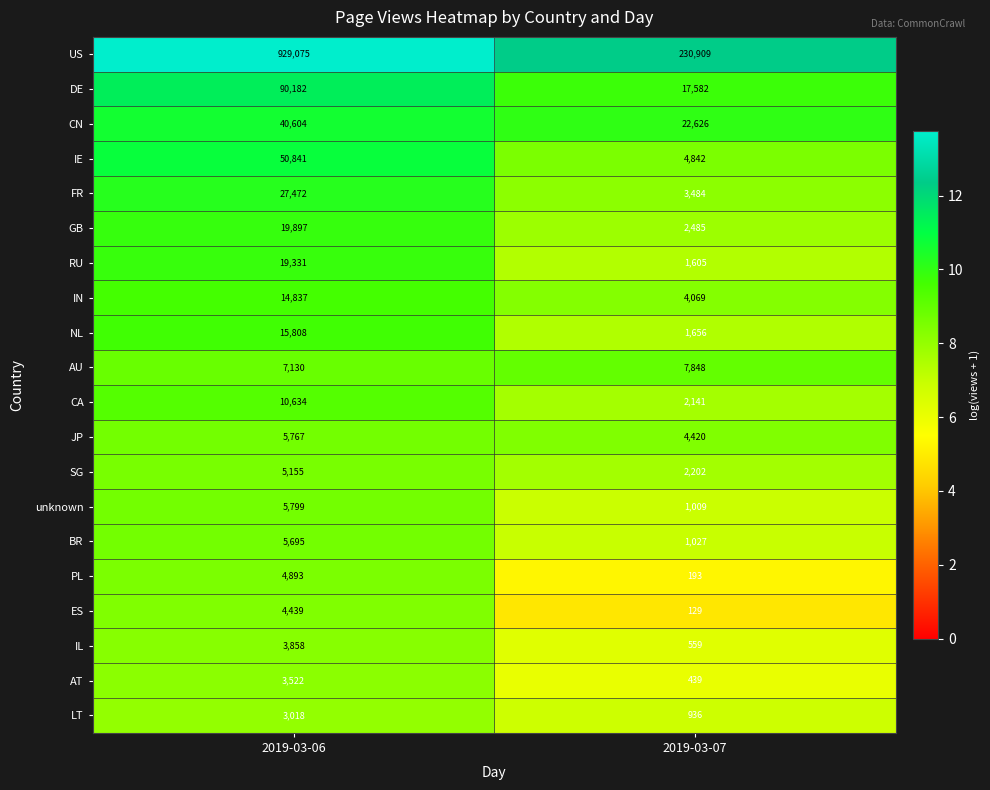

List the series in order of their peak value, highest first.

US, DE, IE, CN, FR, GB, RU, NL, IN, CA, AU, unknown, JP, BR, SG, PL, ES, IL, AT, LT